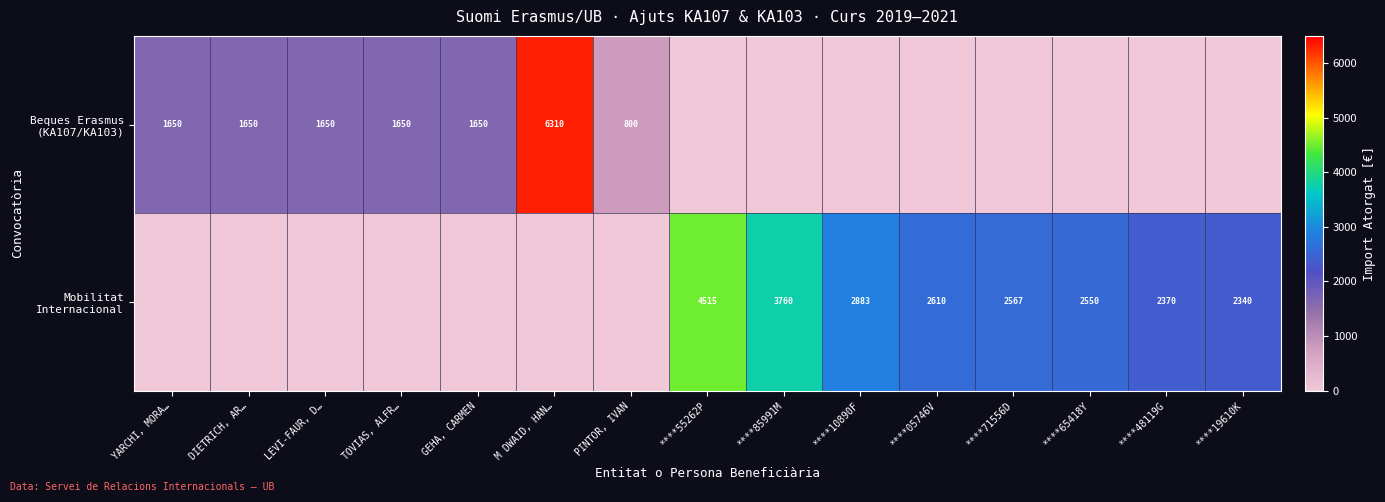

Which category has the lowest value in the Beques Erasmus (KA107/KA103) series?

****55262P